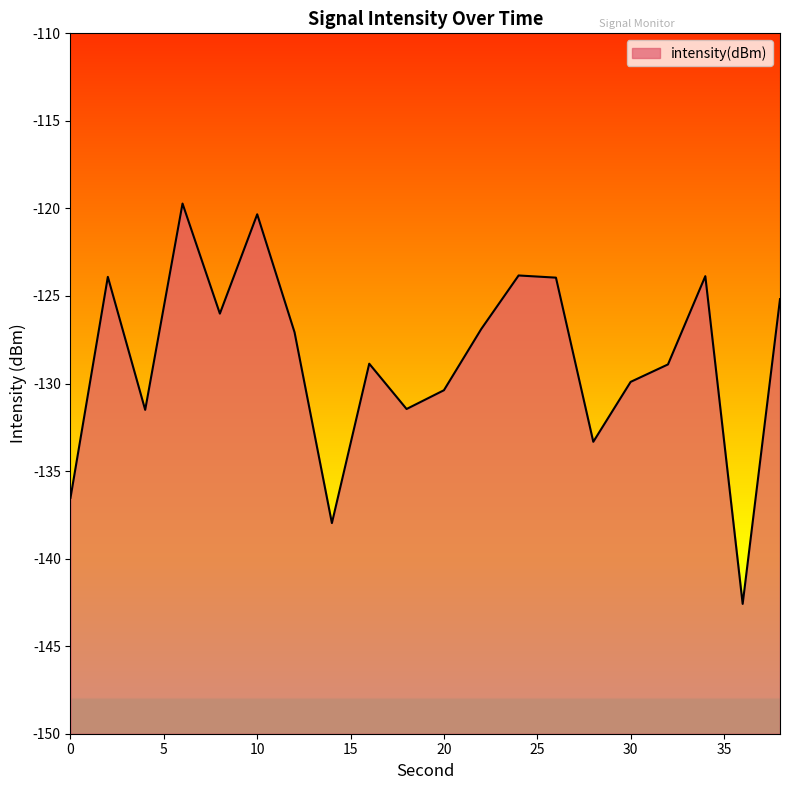

Read the value at 26.

-124.0